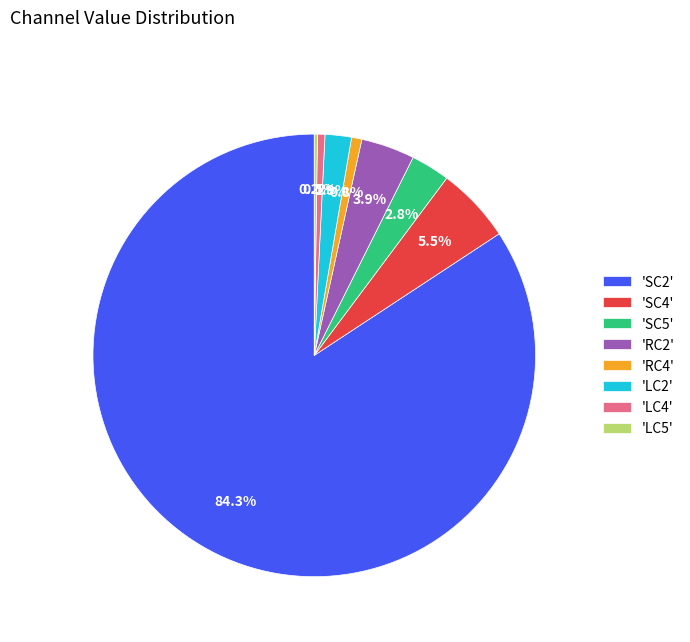

Does 'LC2' represent more than half of the total?

No